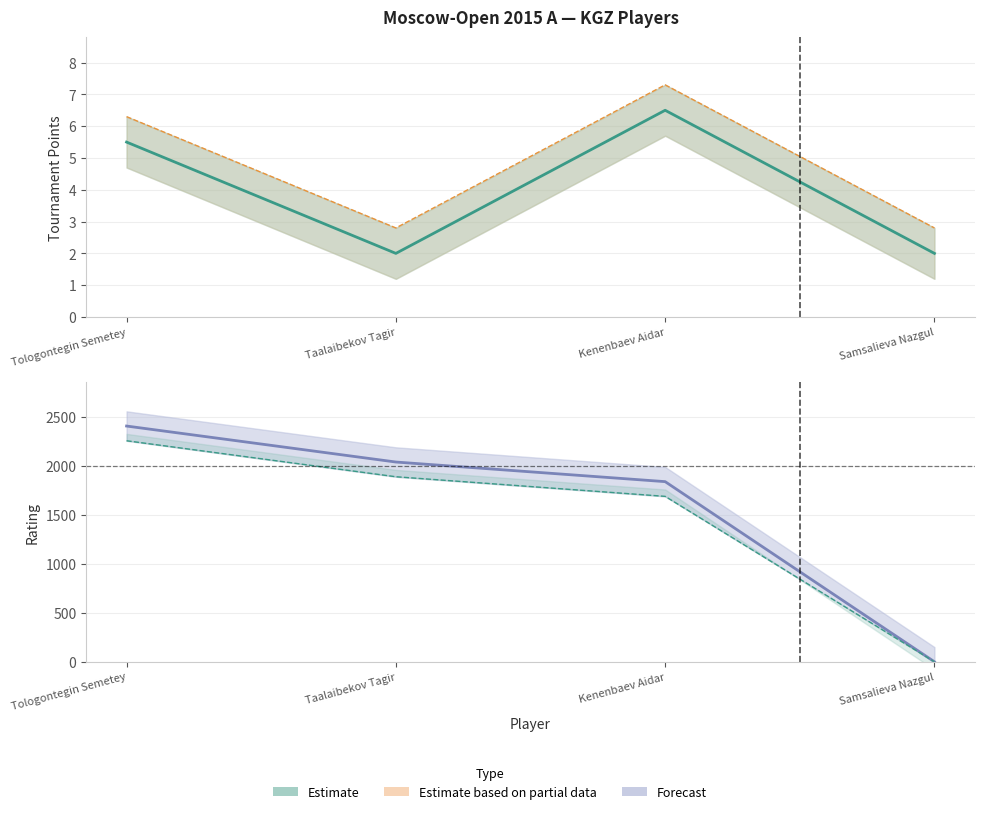

Which has a higher value, Tologontegin Semetey or Samsalieva Nazgul?

Tologontegin Semetey